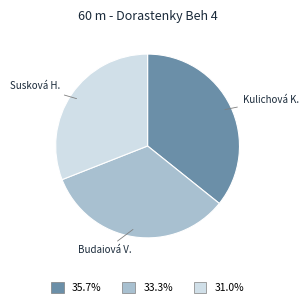

Does any single category account for the majority?

No